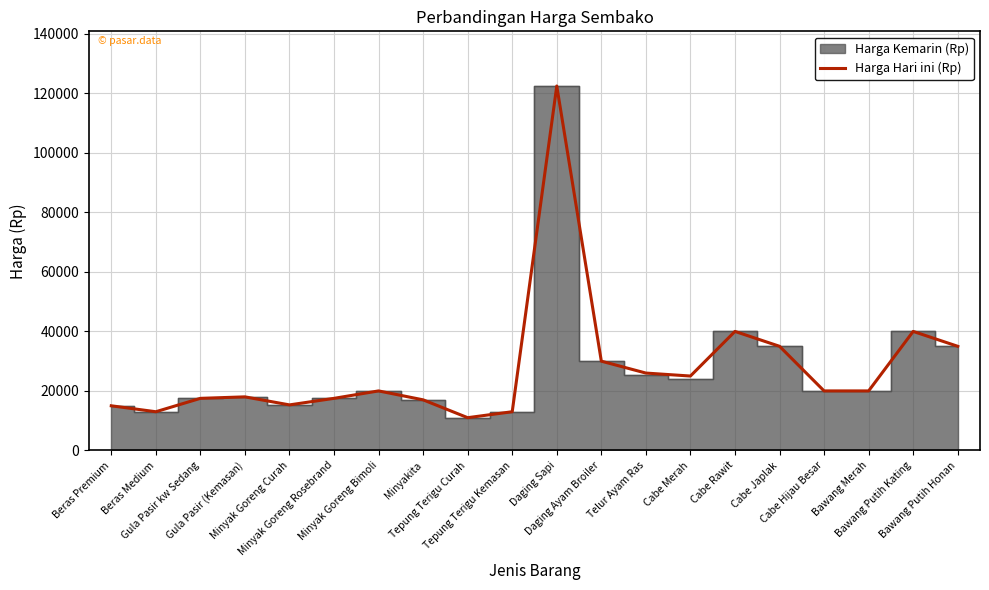

What is the value of the 6th point from the left?

17500